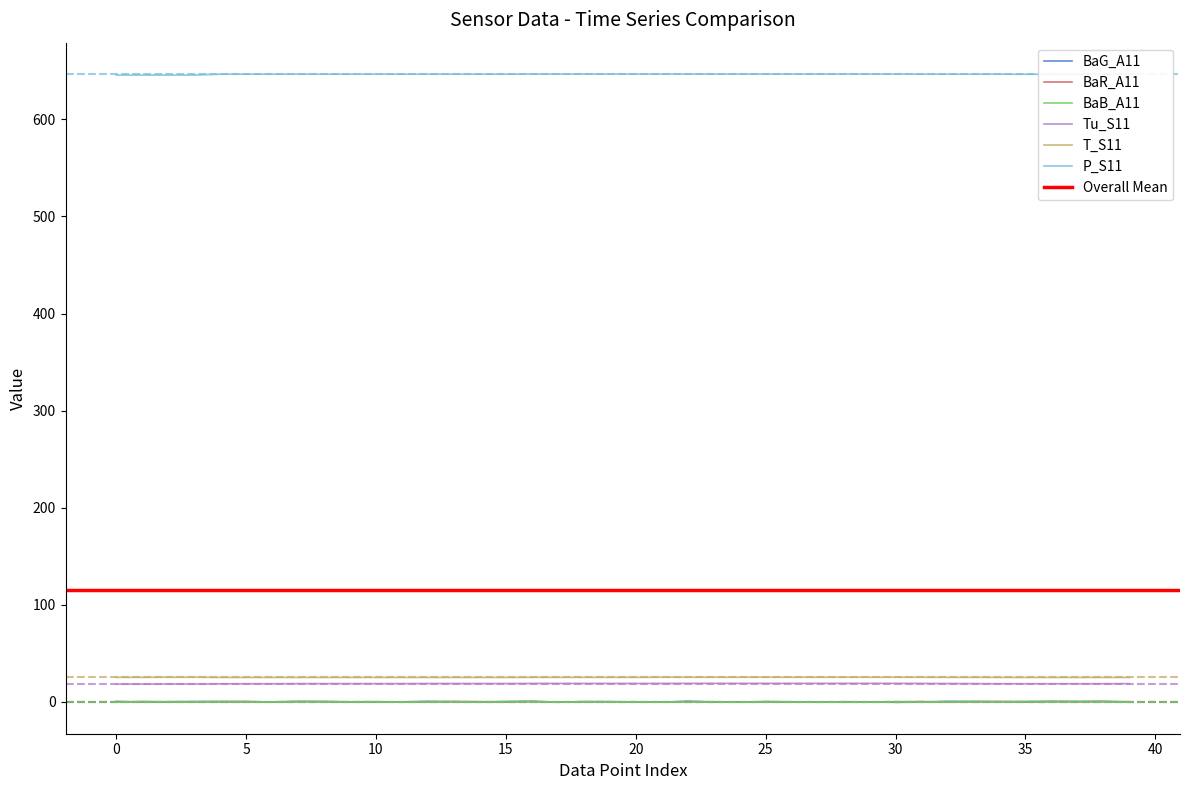

Between 14 and 16, which series saw the biggest shift?

BaG_A11